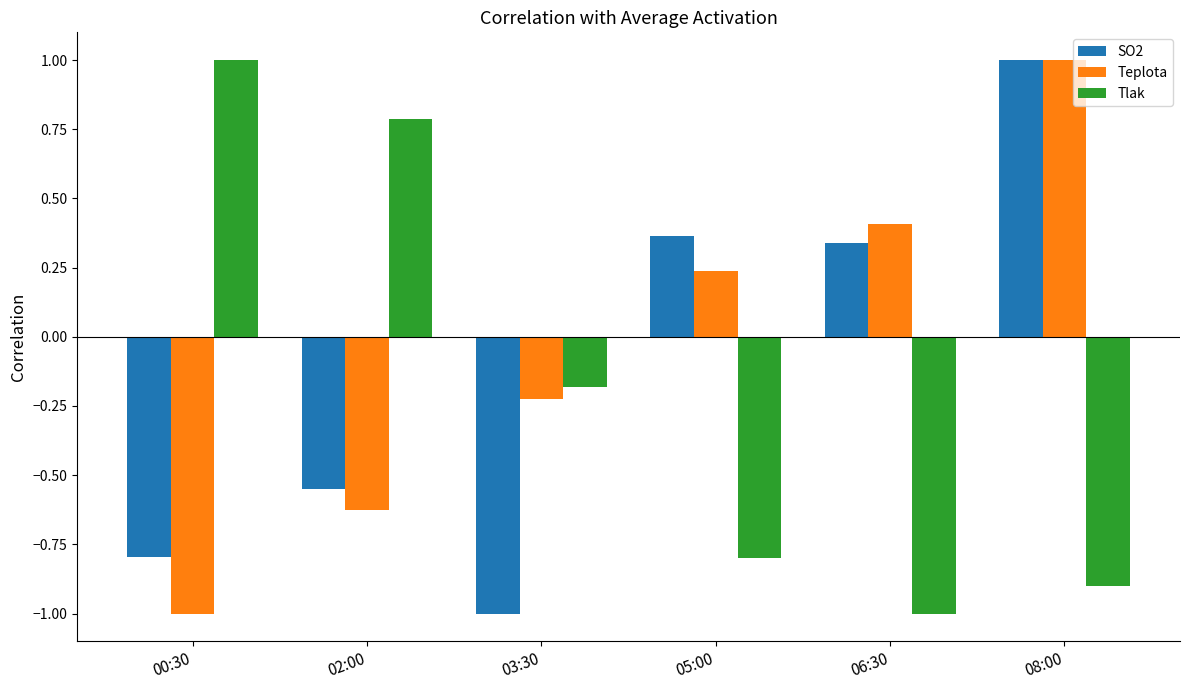

What is the total value across all series at 00:30?

-0.8